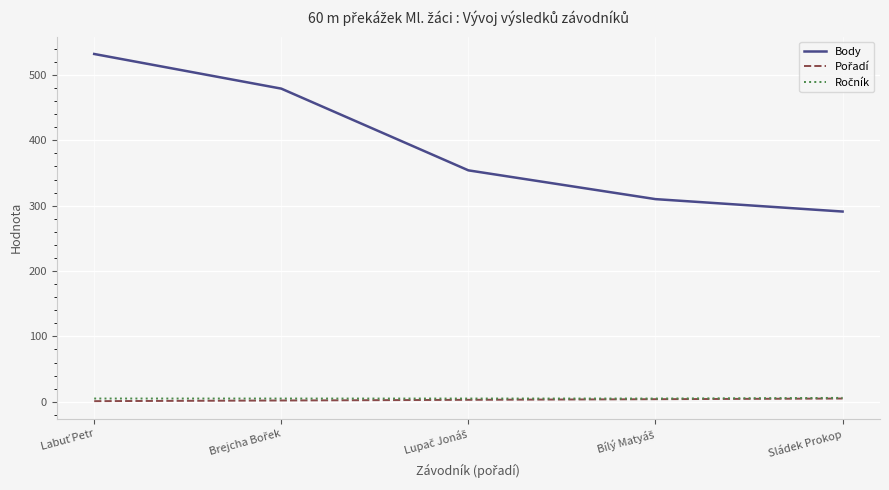

Which series has the largest total across all categories?

Body